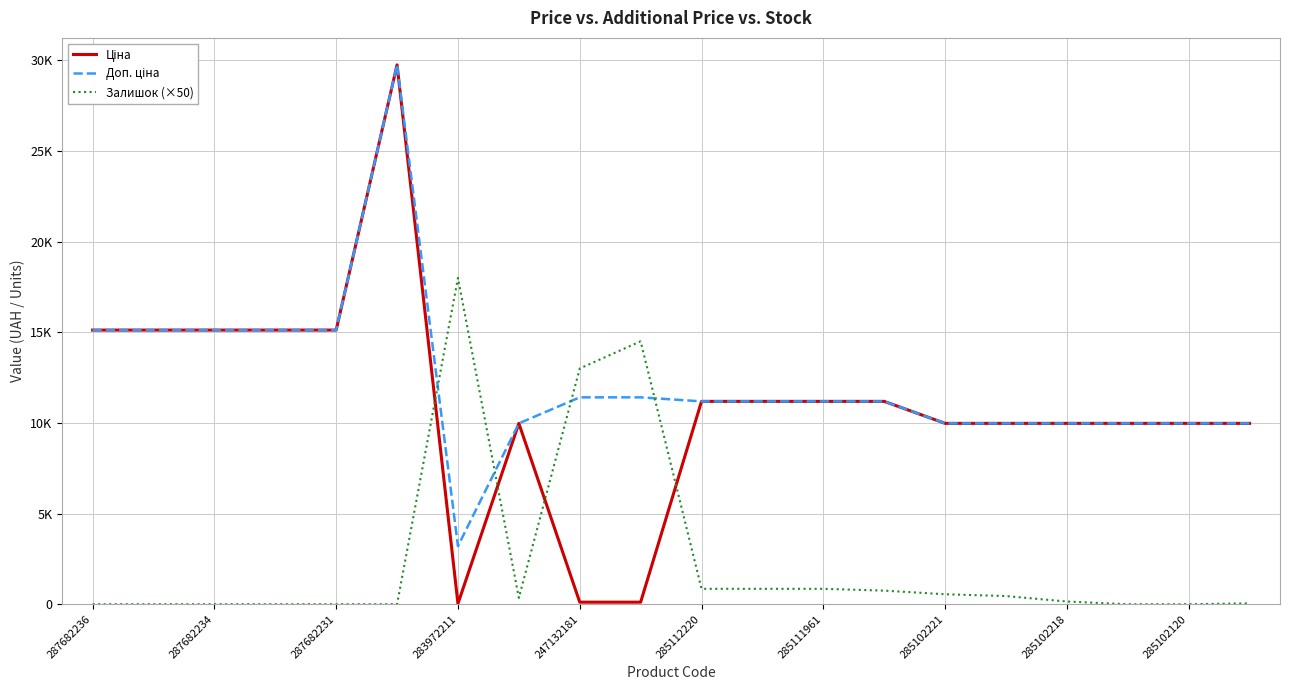

What is the sum of all Доп. ціна values?

245949.8